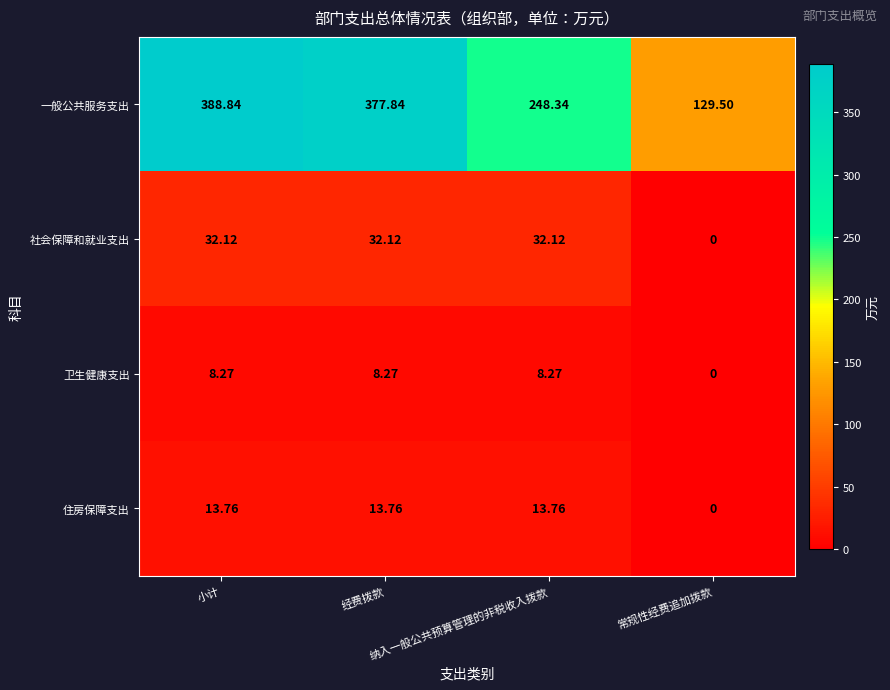

Rank the series by their maximum value, from lowest to highest.

卫生健康支出, 住房保障支出, 社会保障和就业支出, 一般公共服务支出